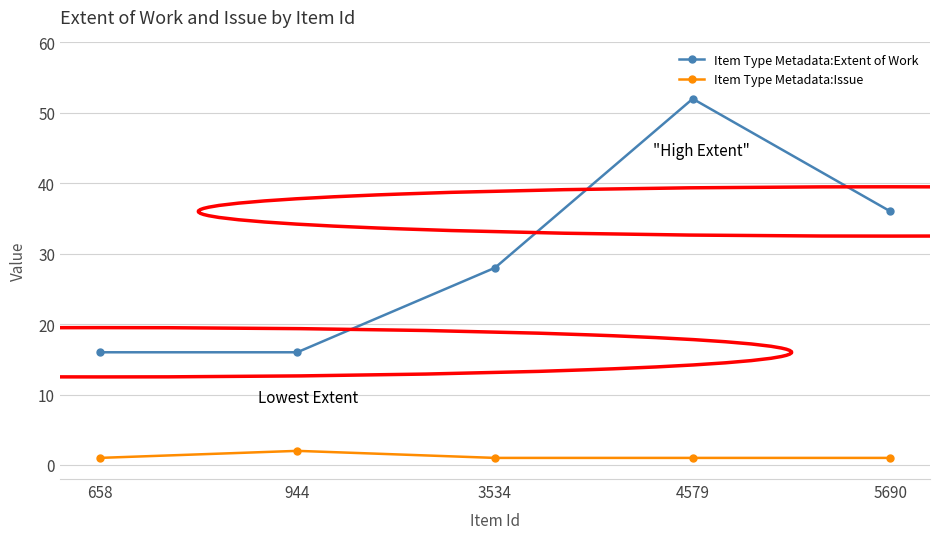

How many Item Type Metadata:Extent of Work values are between 16 and 36?

4